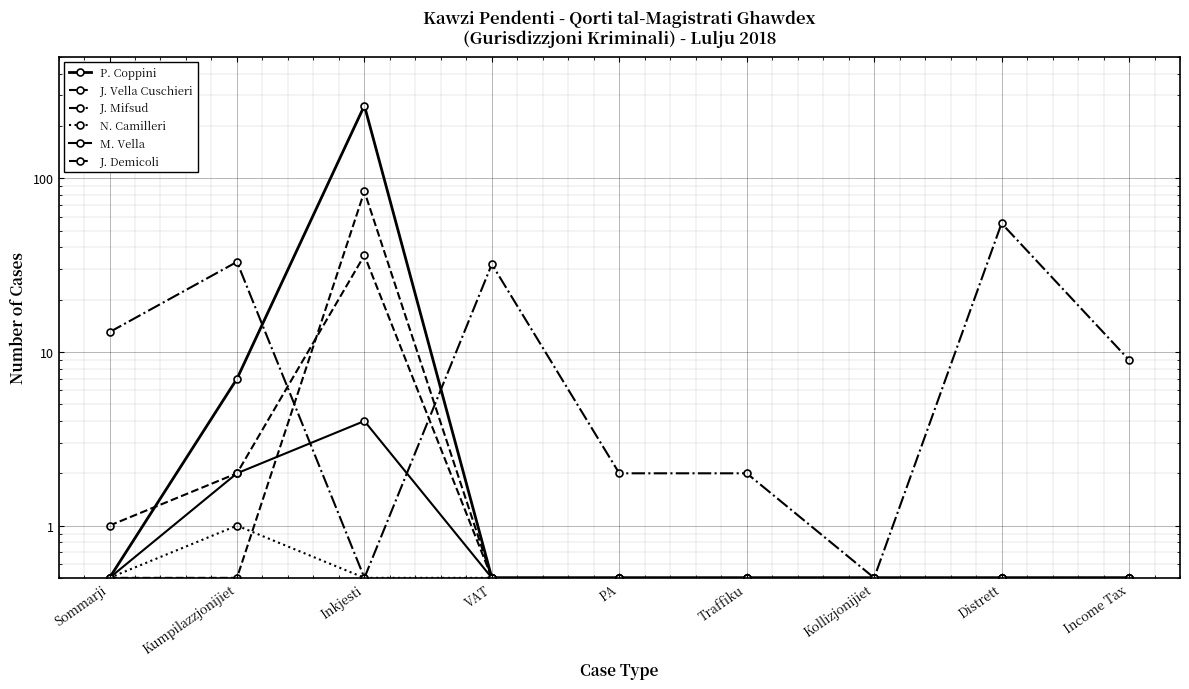

At which category is the sum across all series the highest?

Inkjesti